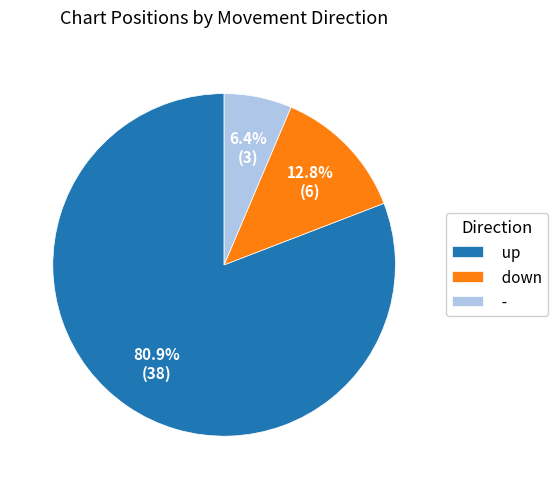

Combined, do - and down account for over 50%?

No